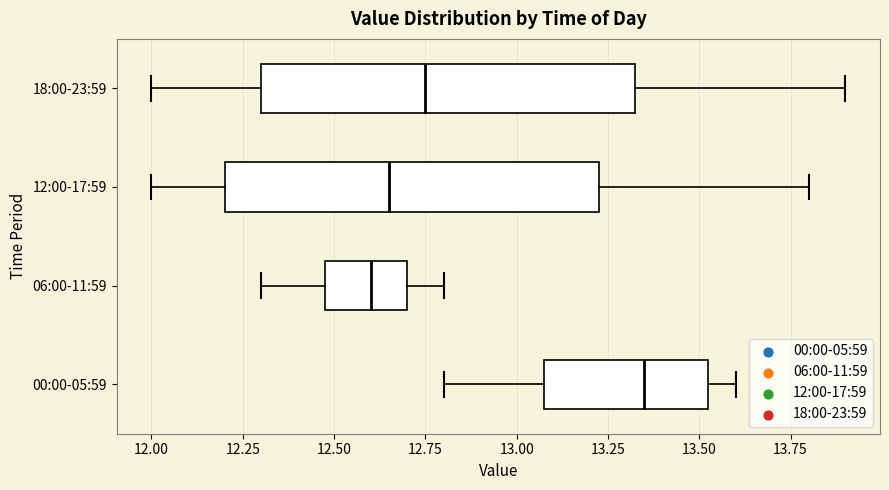

Where is the right edge of the box for 12:00-17:59 on the x-axis? The values are not printed on the chart, so give them approximately, as read against the axis.

13.25